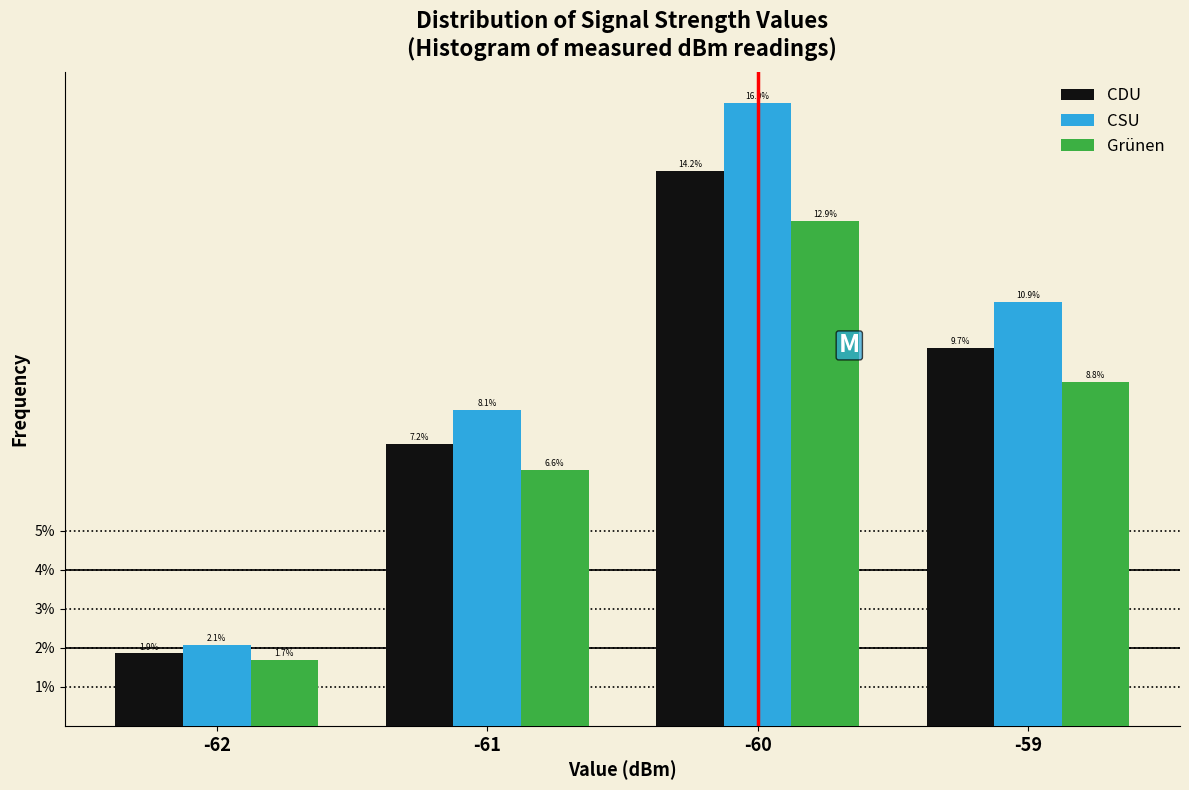

Does the chart contain stacked bars?

No